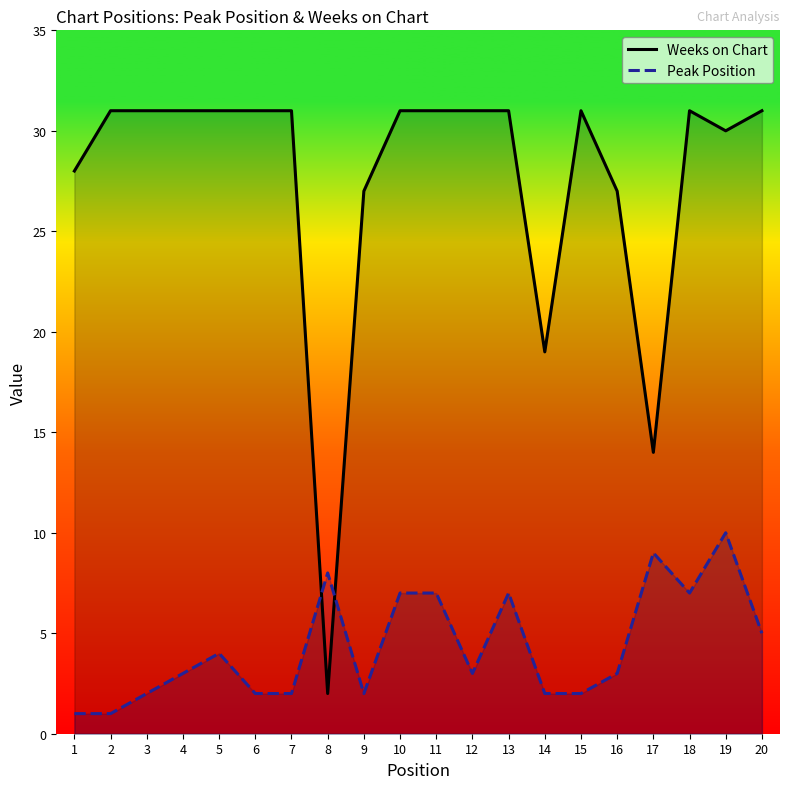

At how many categories does at least one series exceed 19?

17